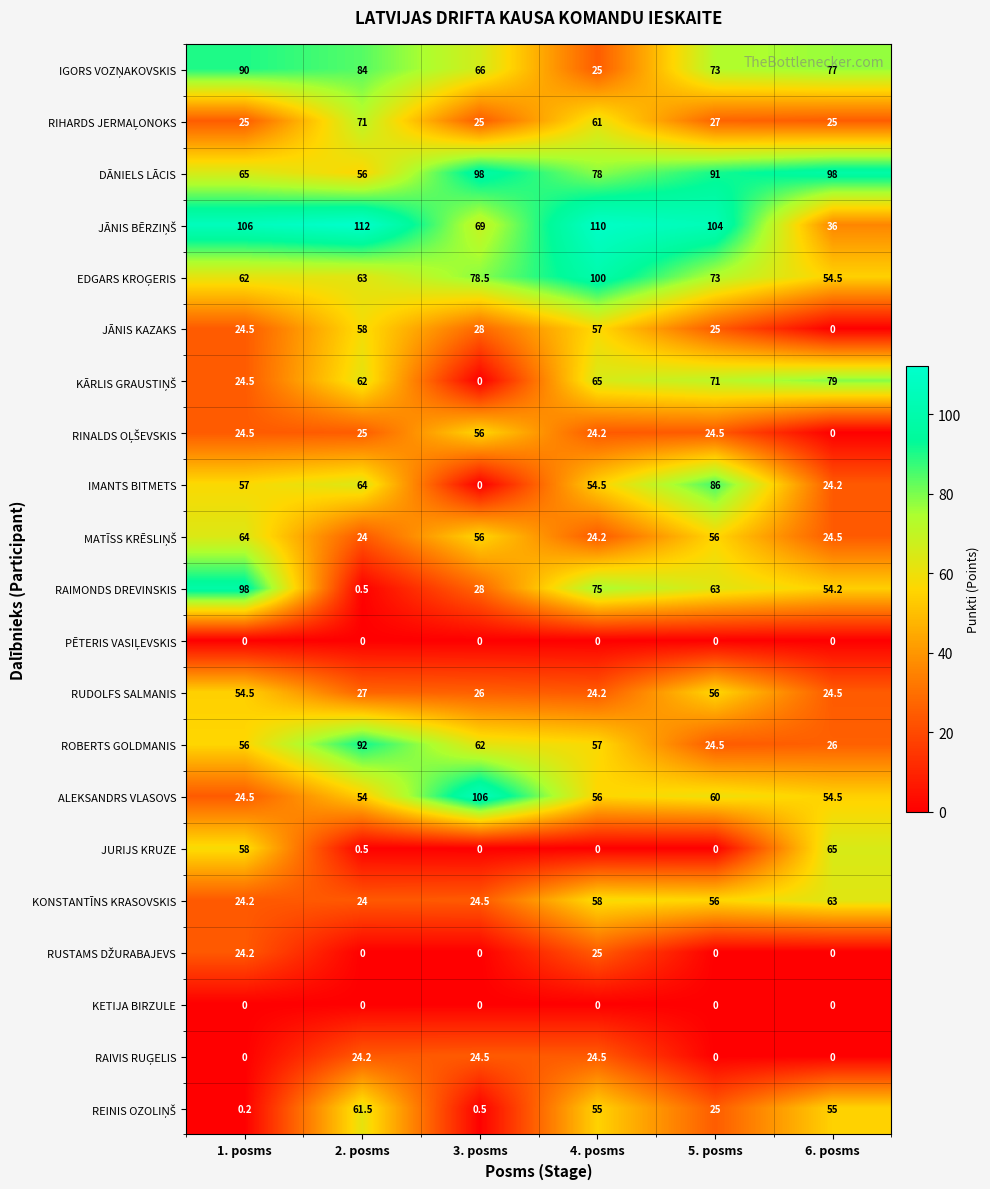

What is the maximum value for DĀNIELS LĀCIS?

98.0